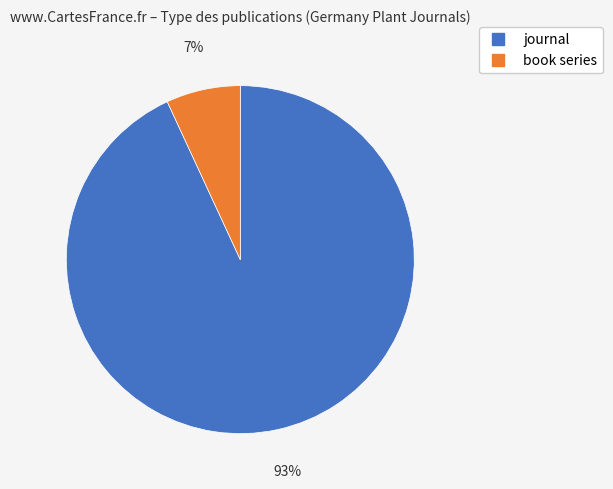

Is the sum of book series and journal greater than half?

Yes